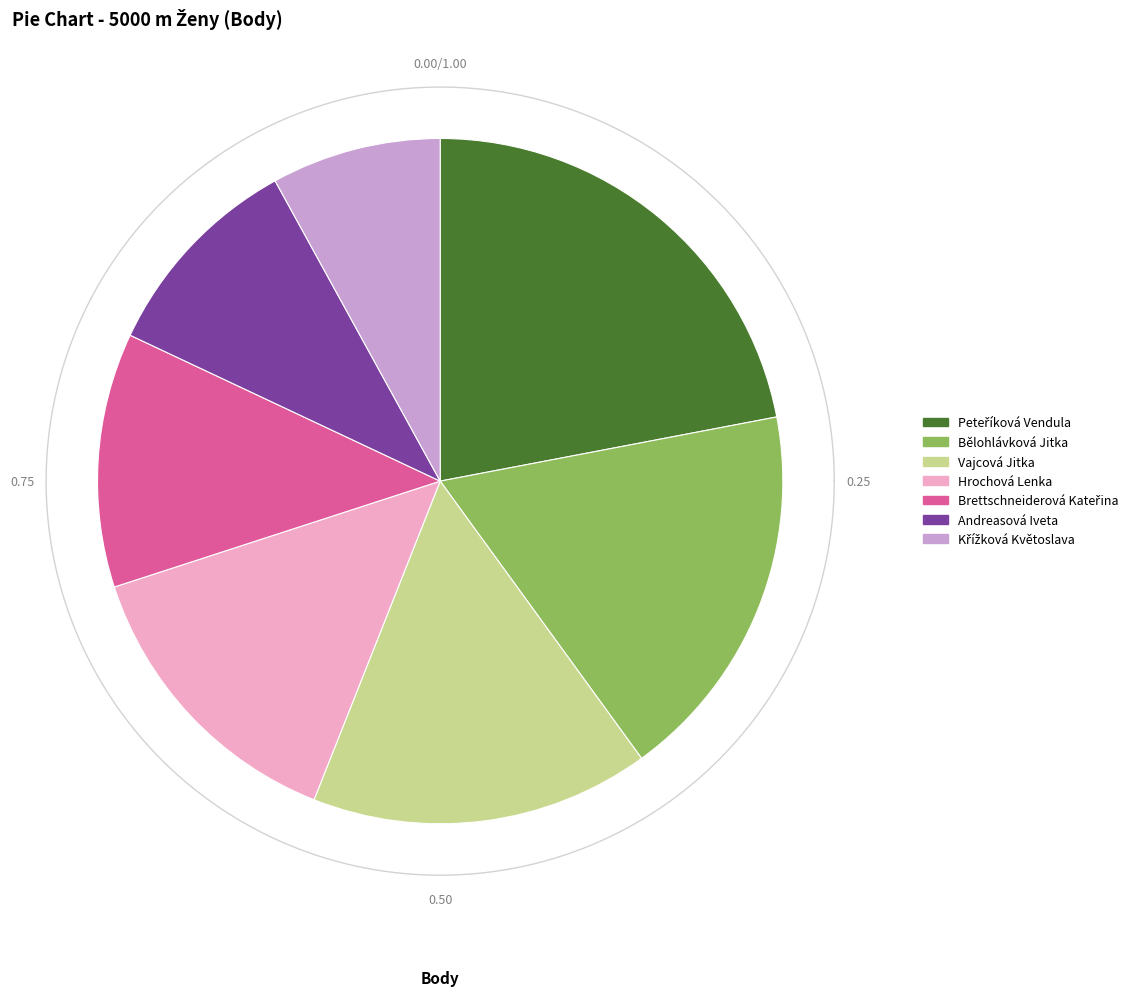

To the nearest percent, what is the average slice percentage?

14%